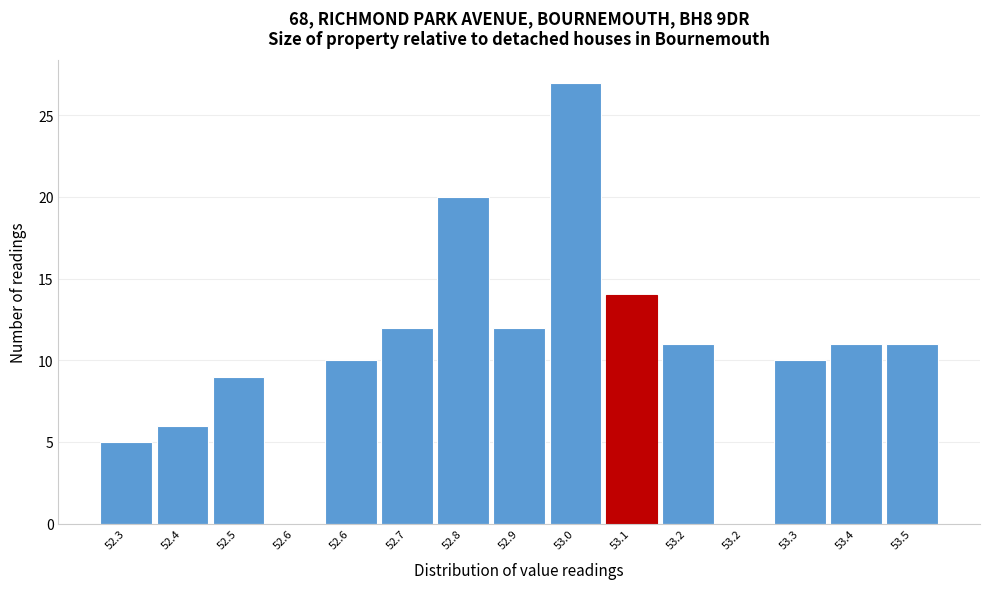

Are the bars horizontal?

No